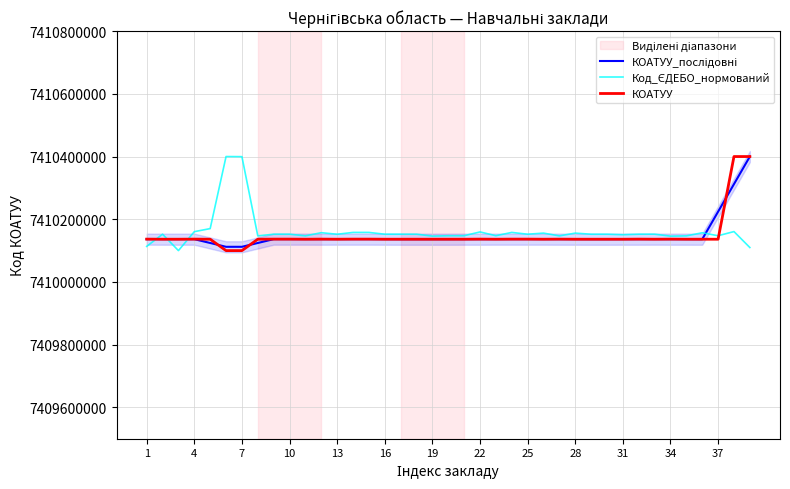

Is it true that КОАТУУ equals 9836867492.5 at 25?

False